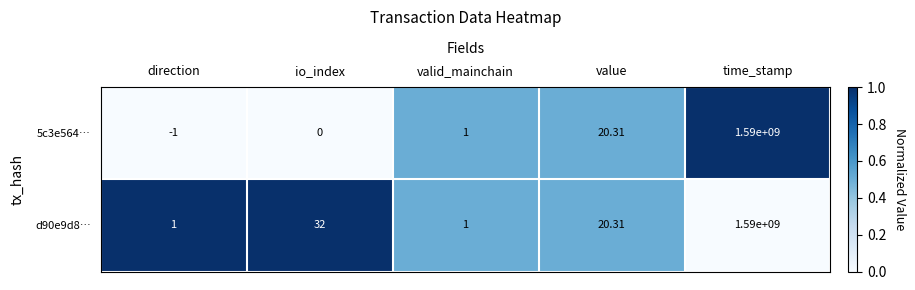

List the series in order of their overall mean, lowest first.

5c3e564…, d90e9d8…